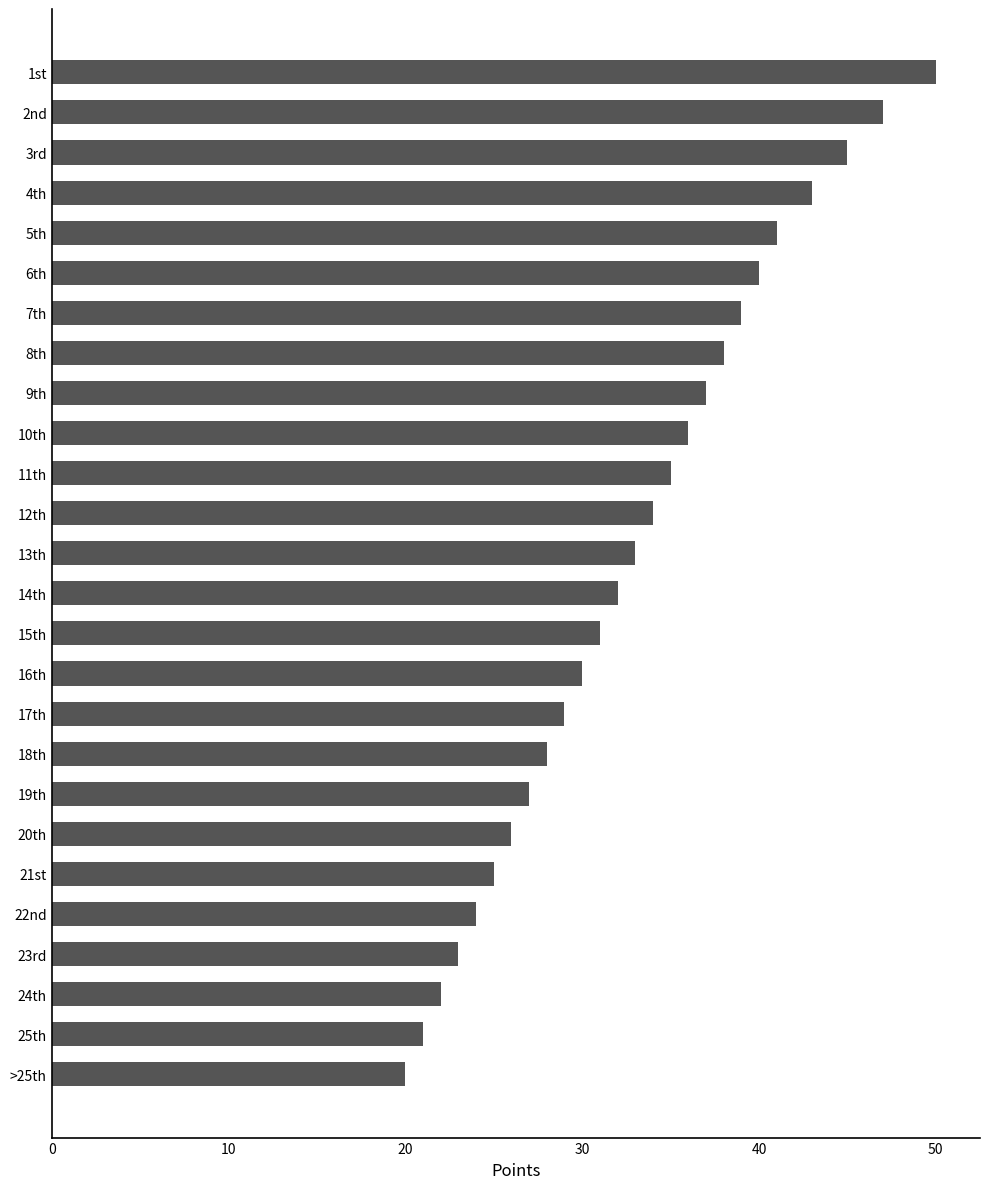

Count the number of data series in this chart.

1